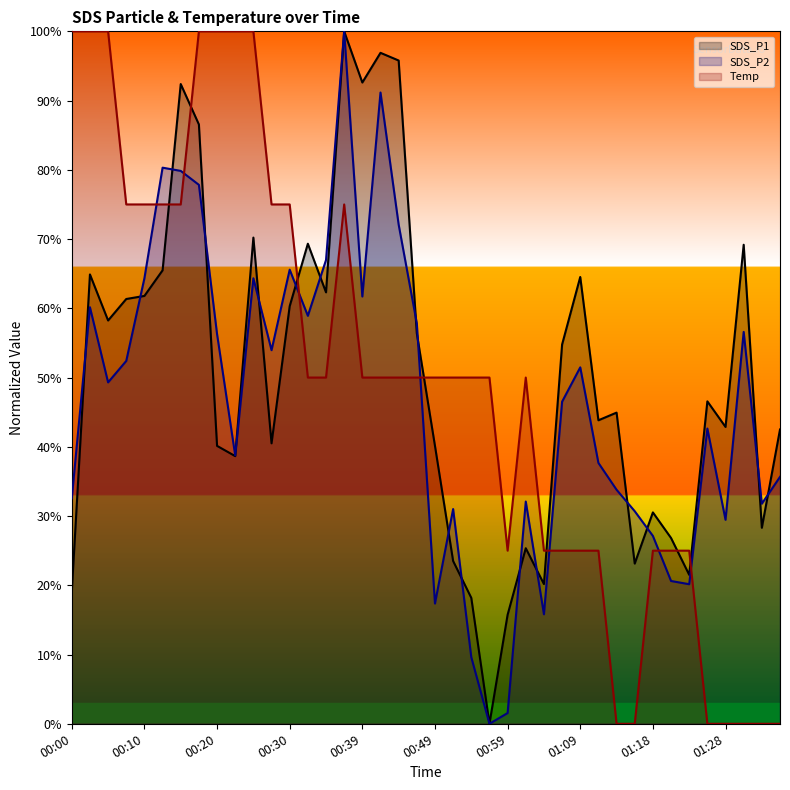

Is the value of SDS_P2 at 01:01 greater than the value of SDS_P1 at 00:30?

No